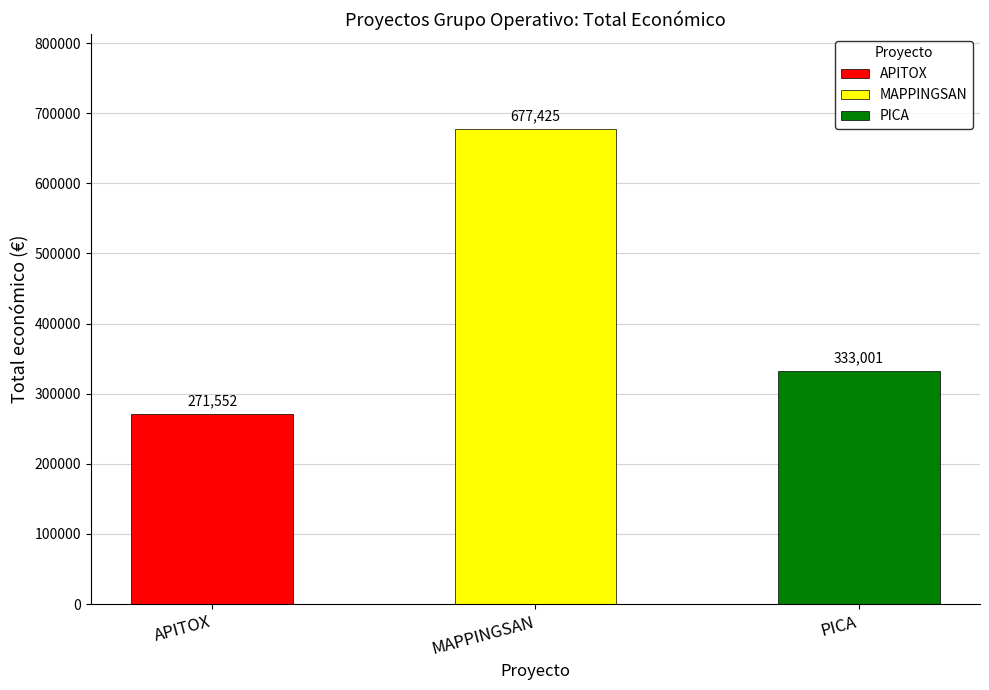

List the labels in order of value, smallest first.

APITOX, PICA, MAPPINGSAN